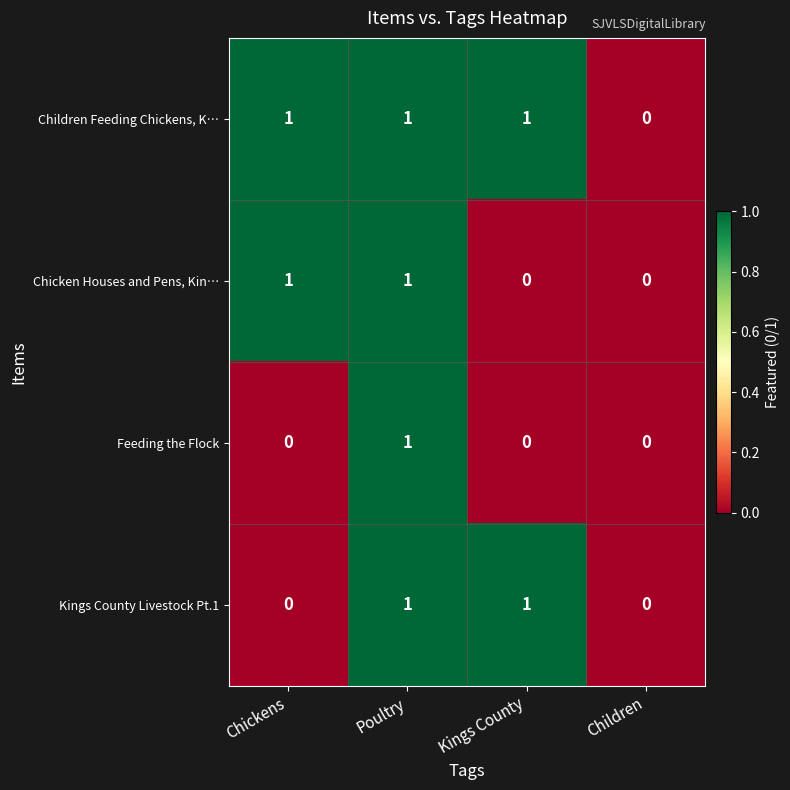

Count the number of data series in this chart.

4